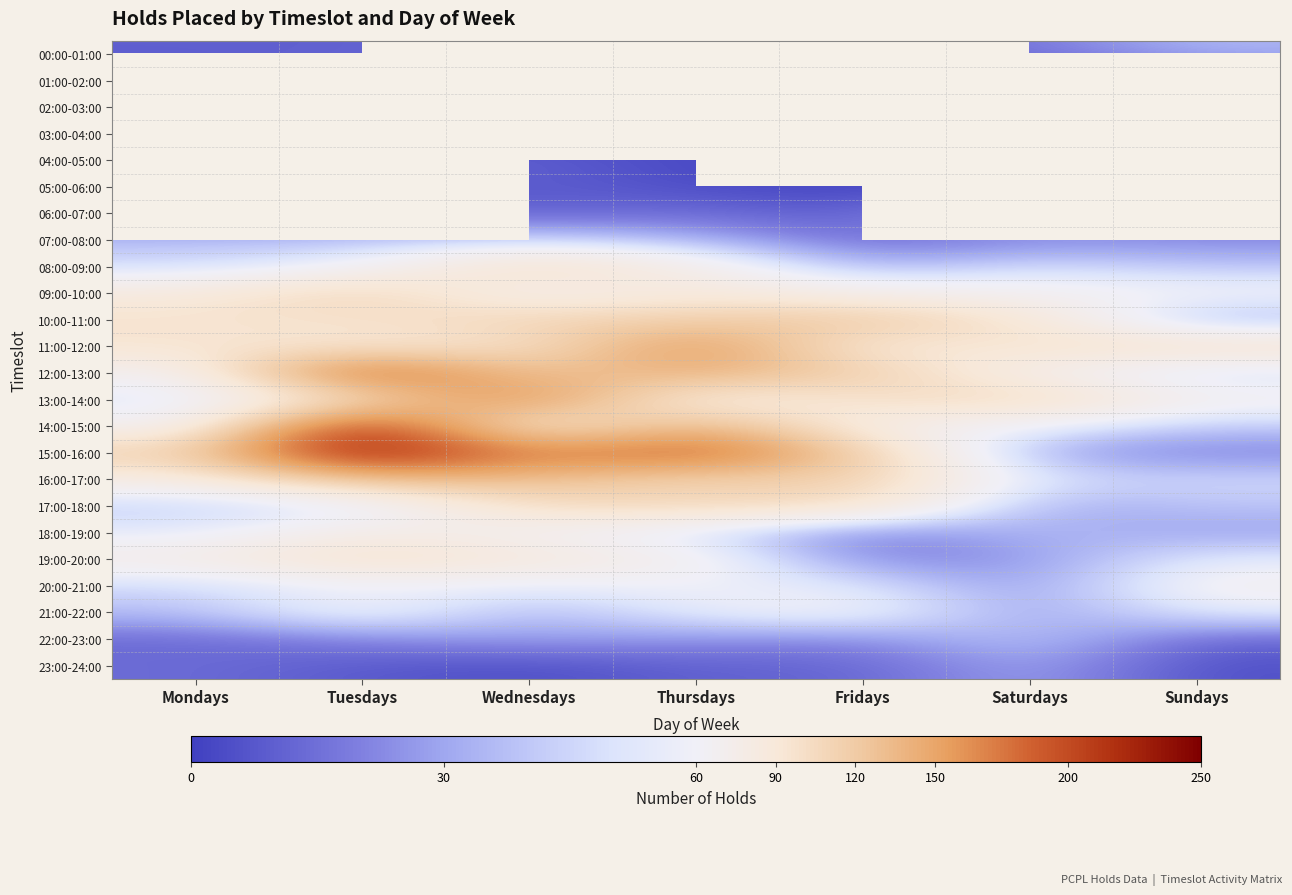

What is the average value of the 19:00-20:00 series?

62.1